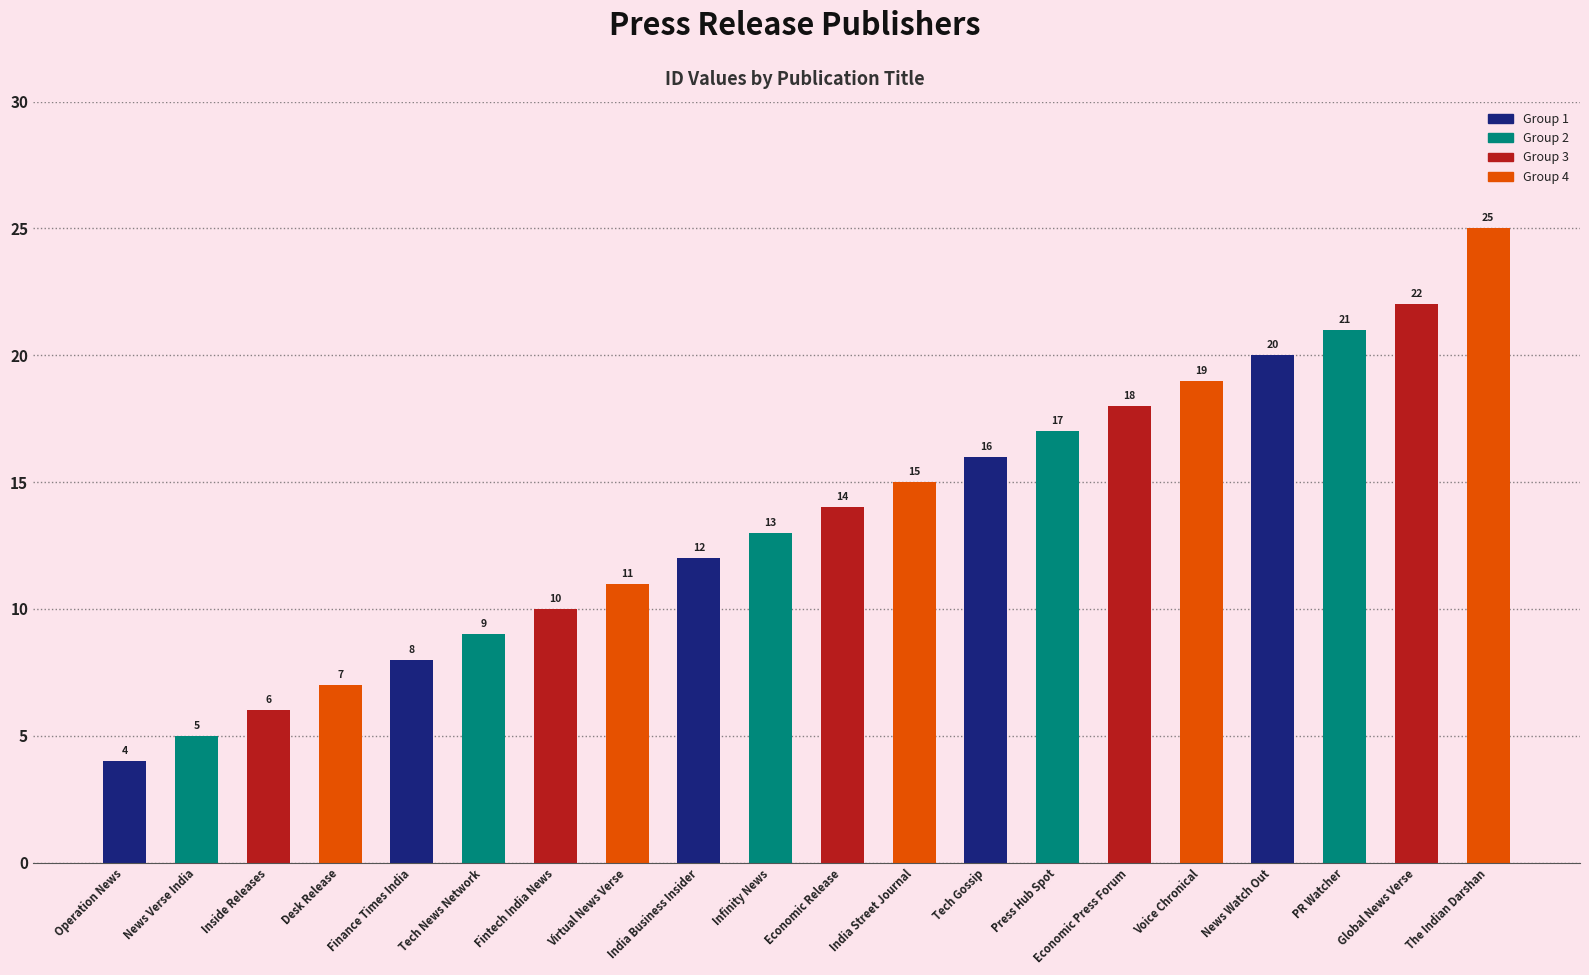

What is the ratio of the value at Economic Release to the value at India Business Insider?

1.2